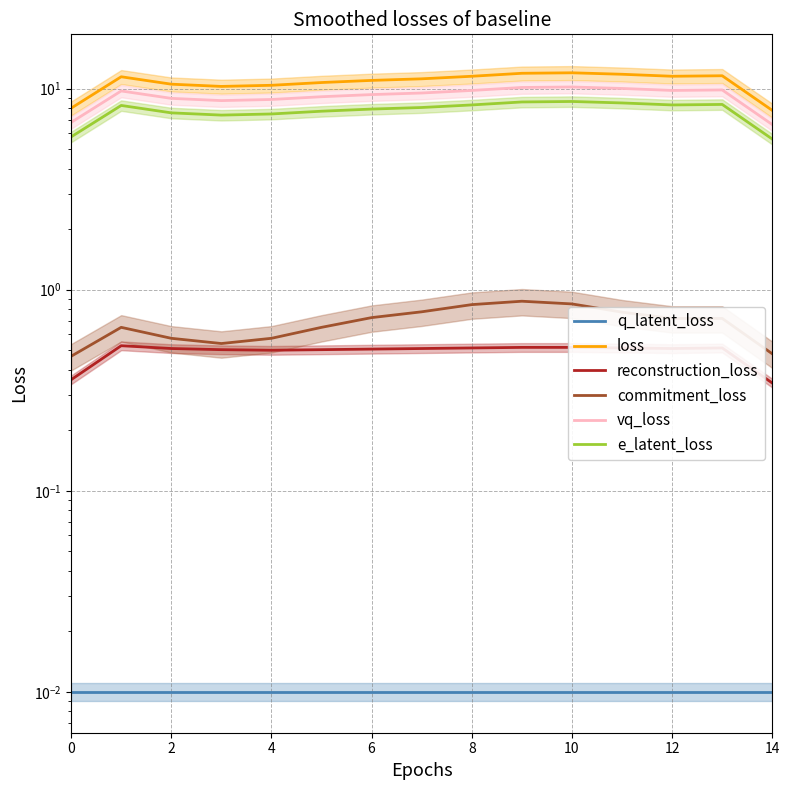

Which series has the widest spread of values?

loss